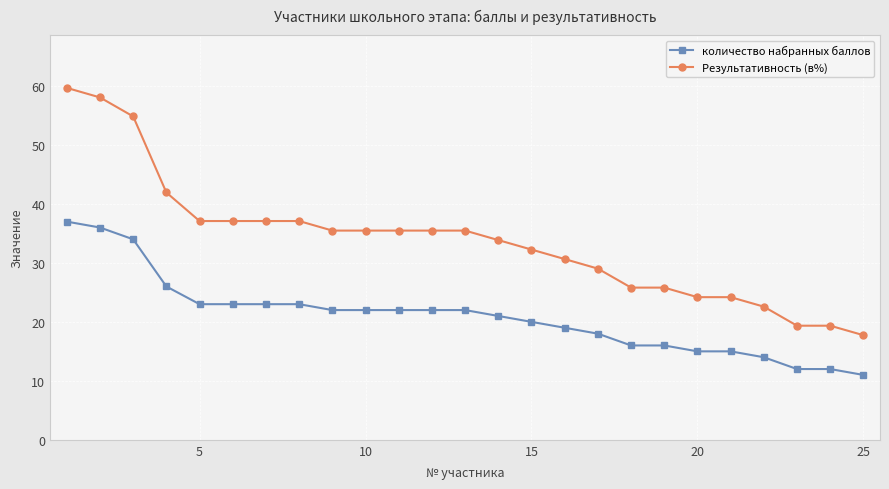

Does the chart display data point markers on the line(s)?

Yes